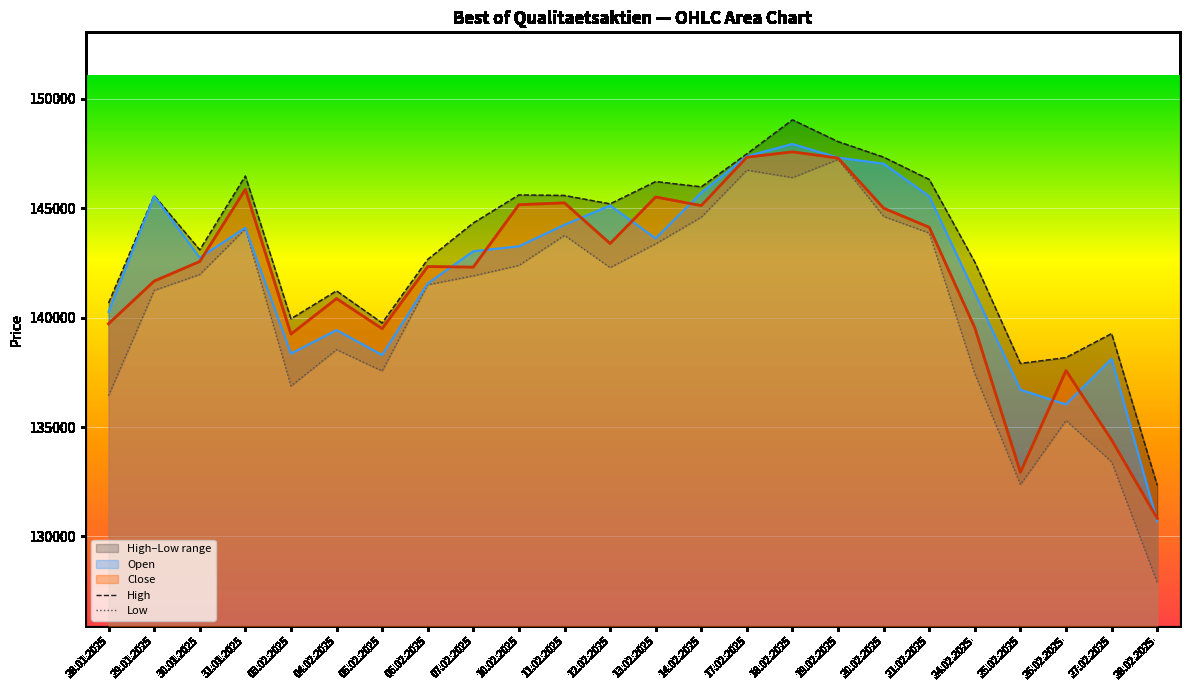

What is the label of the 8th point from the right?

19.02.2025